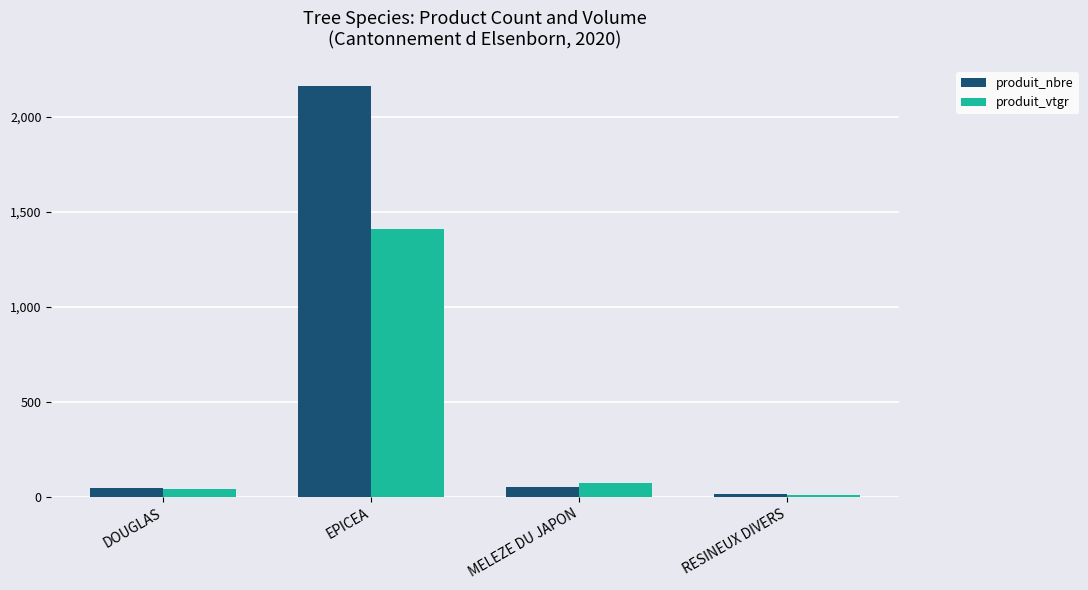

What is the total value across all series at EPICEA?

3571.8